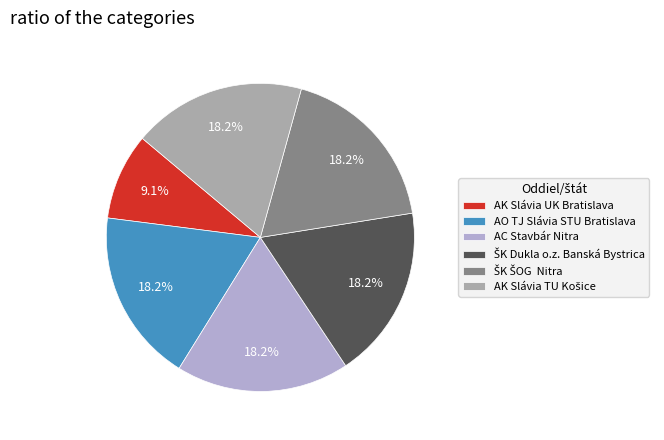

Does any single category account for the majority?

No